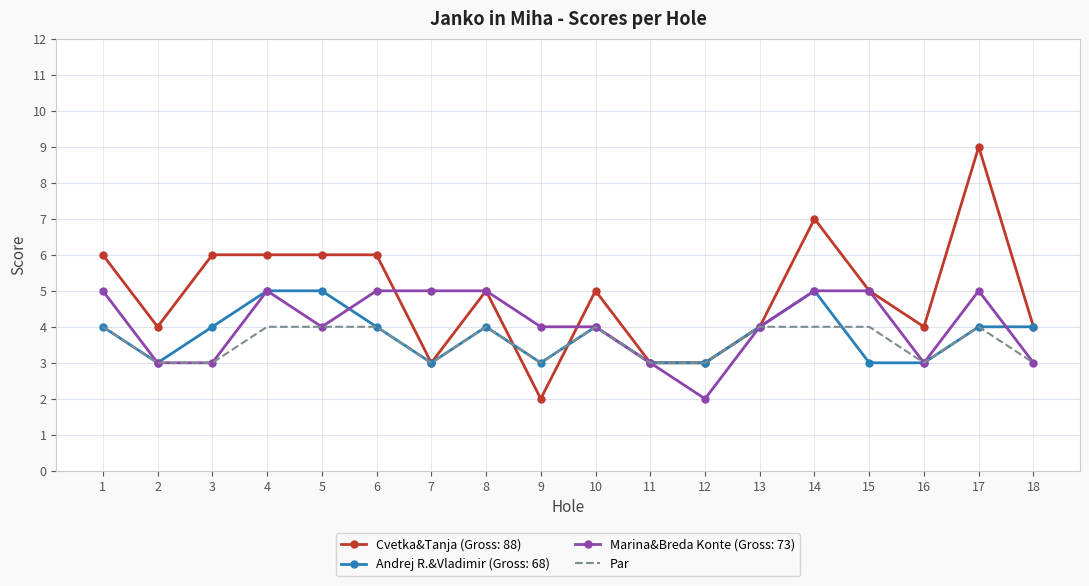

Which category has the highest value across all series?

17